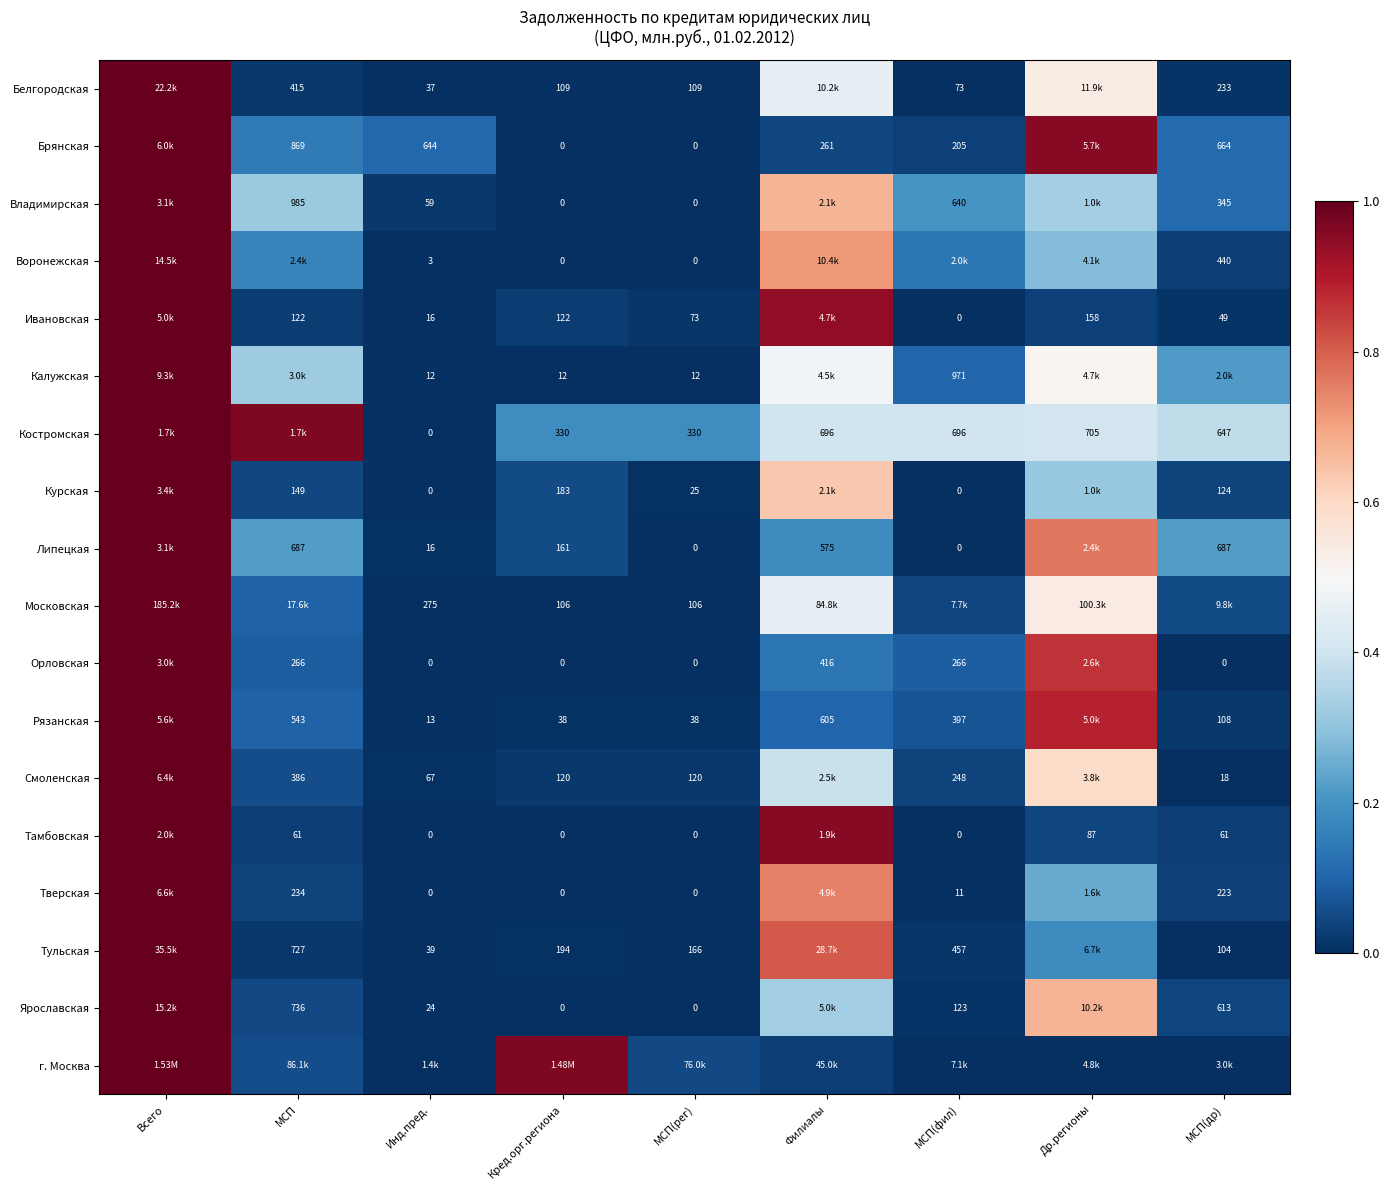

True or false: Ивановская has a value of 0.0 at МСП.

False